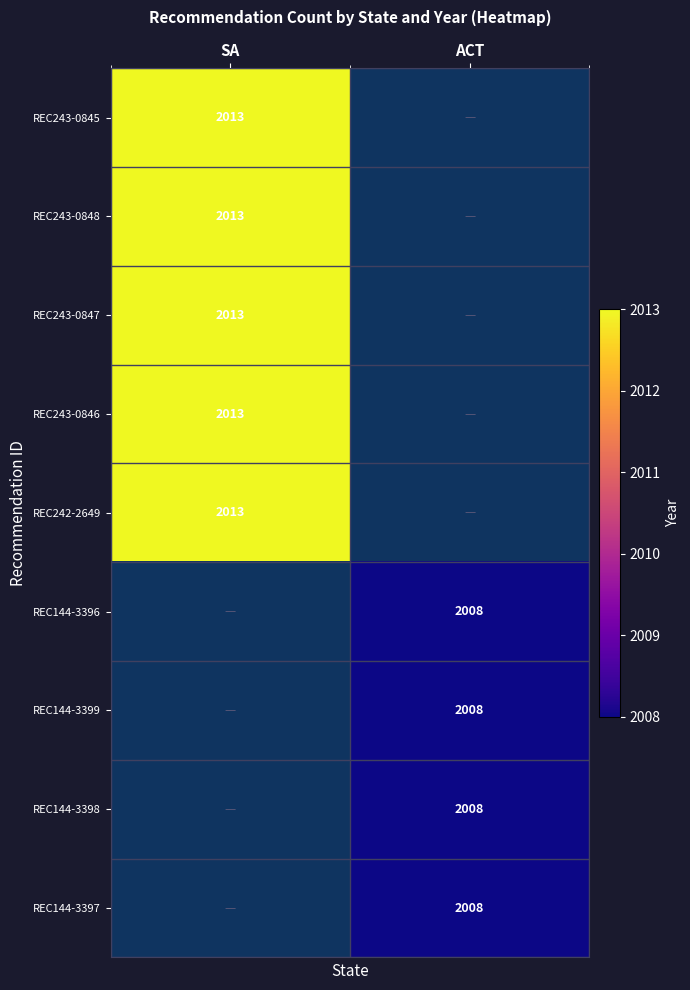

Is it true that REC144-3399 equals 2820 at ACT?

False